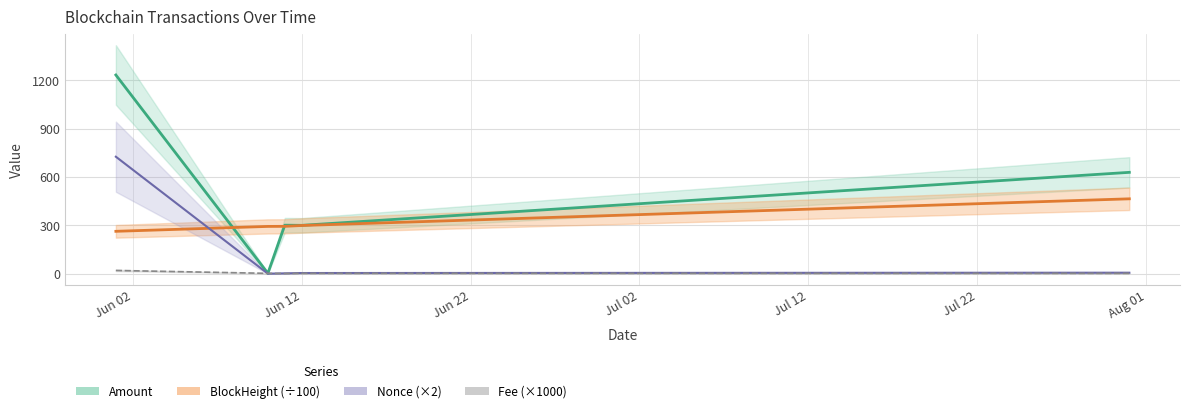

What is the label of the 1st point from the left?

2021-07-31